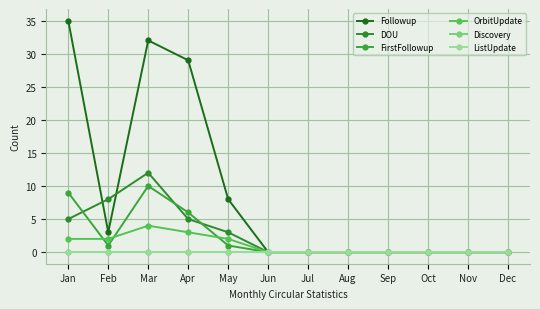

Reading left to right, list all the values displayed in this chart.

Followup: Jan=35	Feb=3	Mar=32	Apr=29	May=8	Jun=0	Jul=0	Aug=0	Sep=0	Oct=0	Nov=0	Dec=0
DOU: Jan=5	Feb=8	Mar=12	Apr=5	May=3	Jun=0	Jul=0	Aug=0	Sep=0	Oct=0	Nov=0	Dec=0
FirstFollowup: Jan=9	Feb=1	Mar=10	Apr=6	May=1	Jun=0	Jul=0	Aug=0	Sep=0	Oct=0	Nov=0	Dec=0
OrbitUpdate: Jan=2	Feb=2	Mar=4	Apr=3	May=2	Jun=0	Jul=0	Aug=0	Sep=0	Oct=0	Nov=0	Dec=0
Discovery: Jan=0	Feb=0	Mar=0	Apr=0	May=0	Jun=0	Jul=0	Aug=0	Sep=0	Oct=0	Nov=0	Dec=0
ListUpdate: Jan=0	Feb=0	Mar=0	Apr=0	May=0	Jun=0	Jul=0	Aug=0	Sep=0	Oct=0	Nov=0	Dec=0